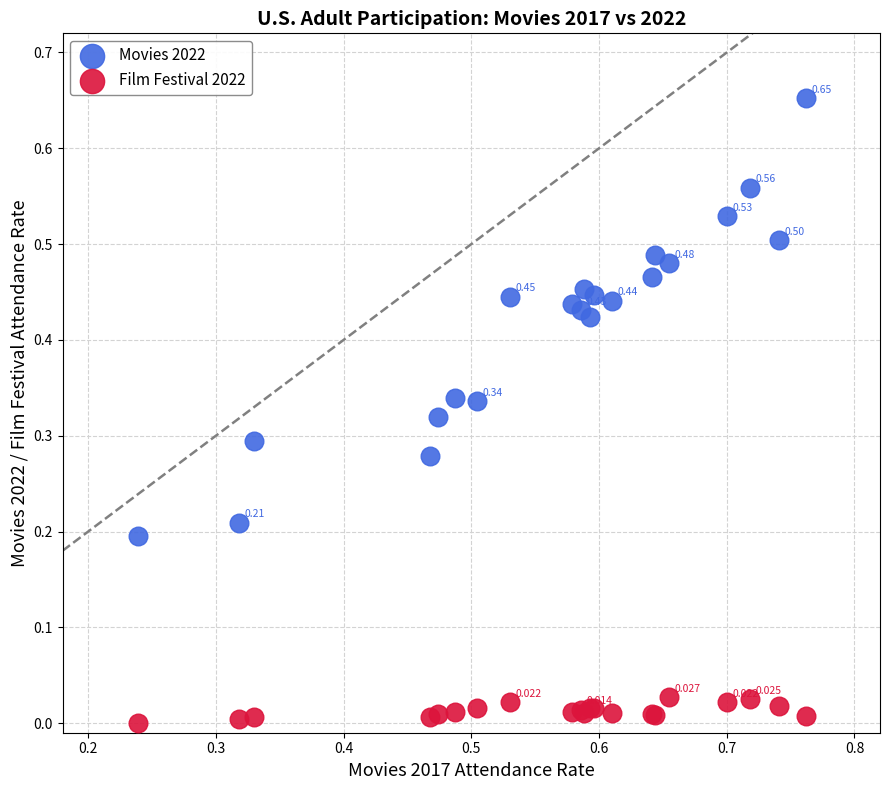

What are all the series names shown in the legend?

Movies 2022, Film Festival 2022